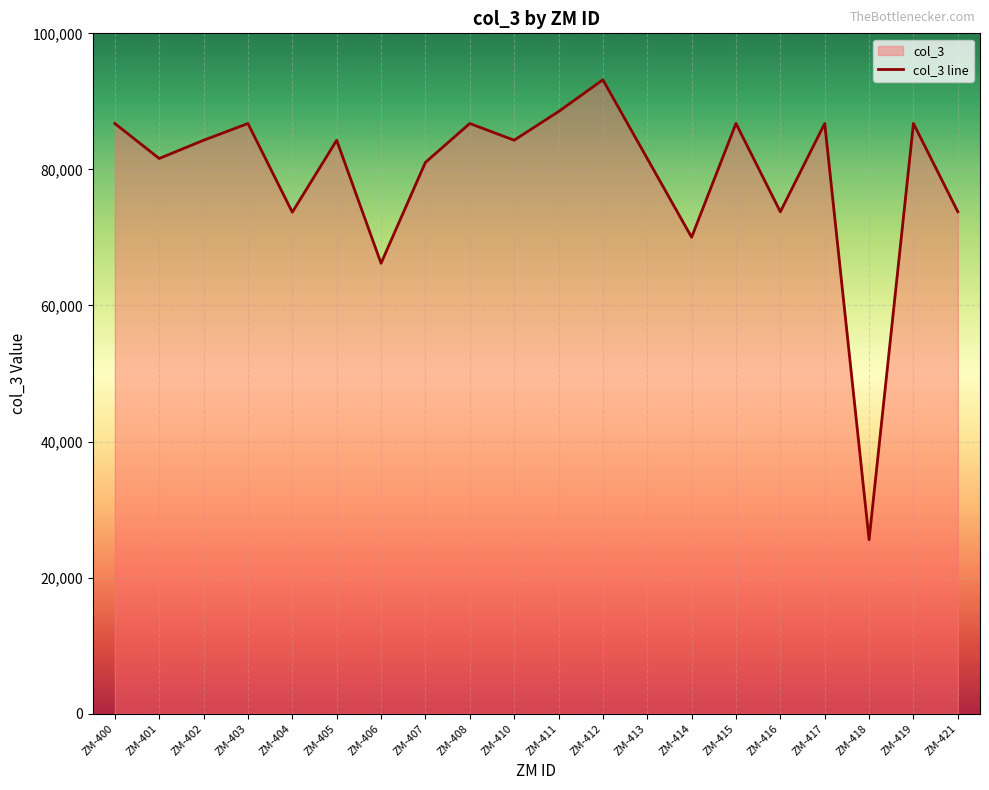

How many values are below 84284?

10